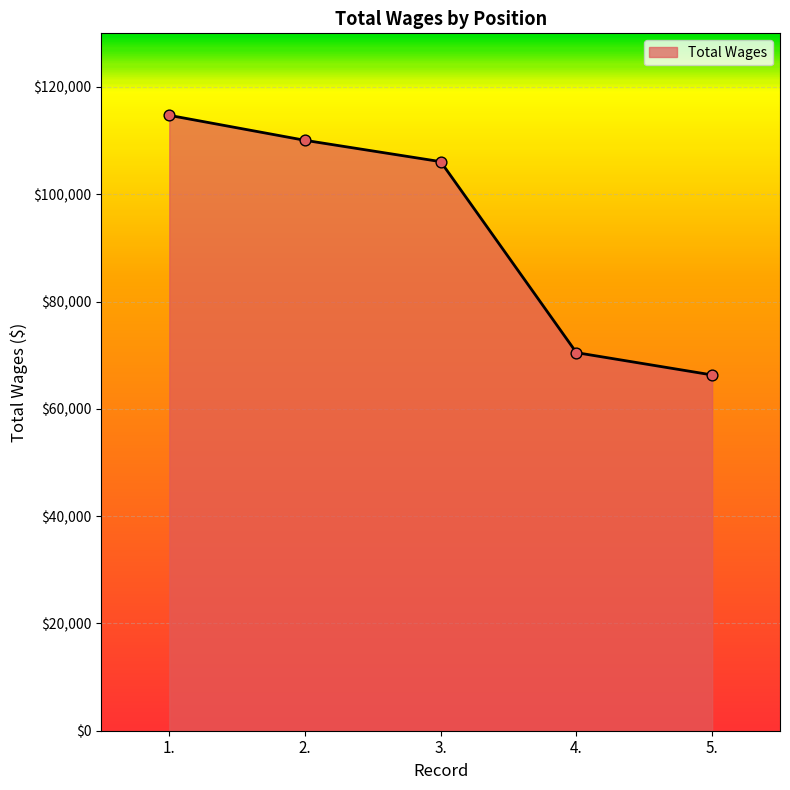

Which has a higher value, 4. or 5.?

4.